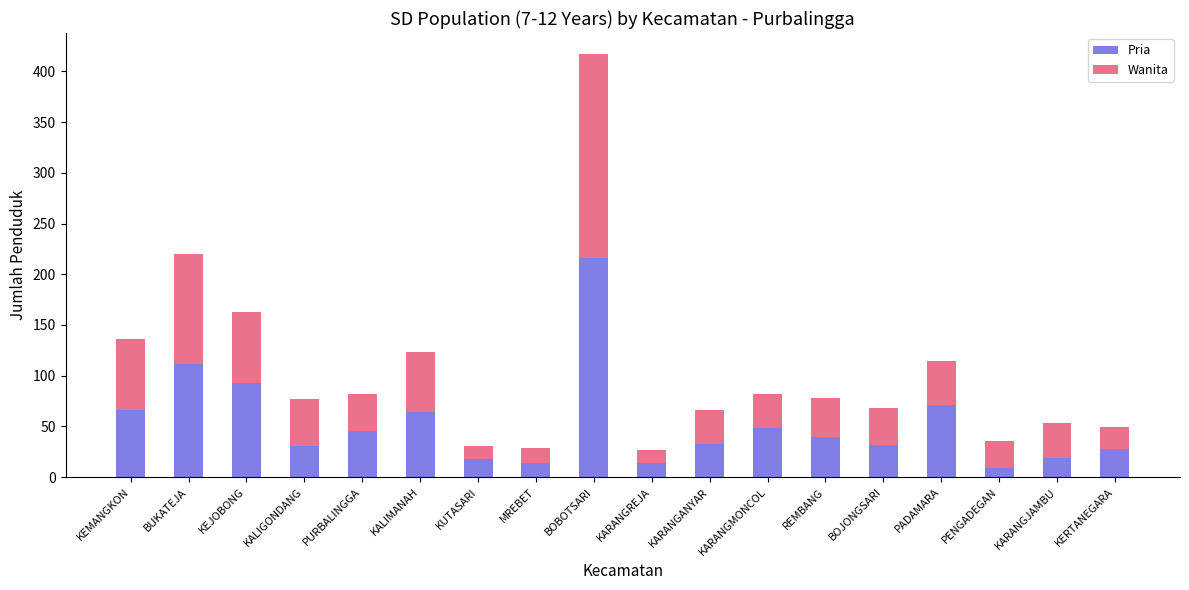

How many bars are there in total?

18